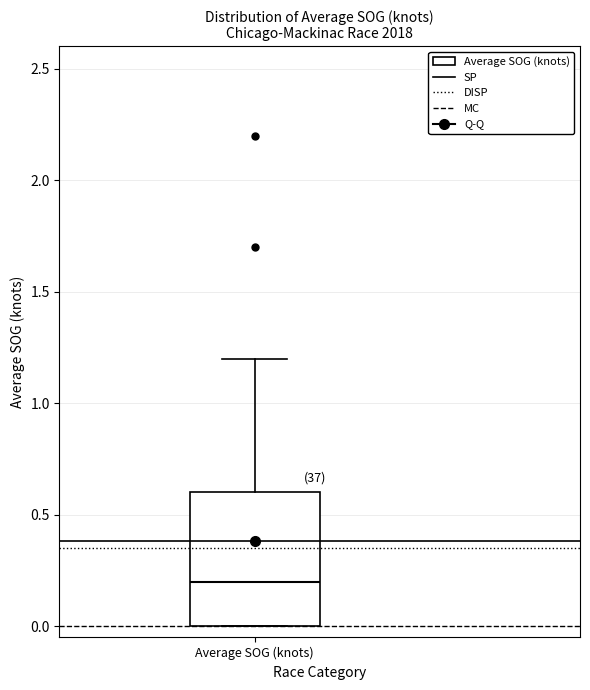

Where does the upper whisker of the box for Average SOG (knots) end on the y-axis? The values are not printed on the chart, so give them approximately, as read against the axis.

1.2